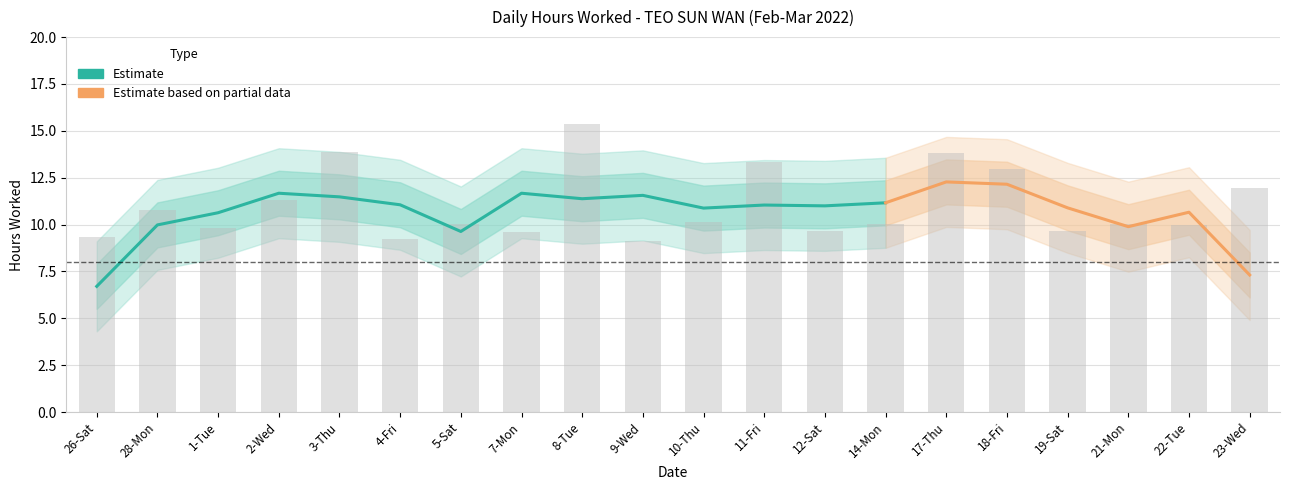

Reading right to left, transcribe all the data shown in this chart.

23-Wed=12.0	22-Tue=10.0	21-Mon=10.0	19-Sat=9.7	18-Fri=13.0	17-Thu=13.8	14-Mon=10.0	12-Sat=9.6	11-Fri=13.3	10-Thu=10.2	9-Wed=9.2	8-Tue=15.4	7-Mon=9.6	5-Sat=10.0	4-Fri=9.2	3-Thu=13.9	2-Wed=11.3	1-Tue=9.8	28-Mon=10.8	26-Sat=9.3